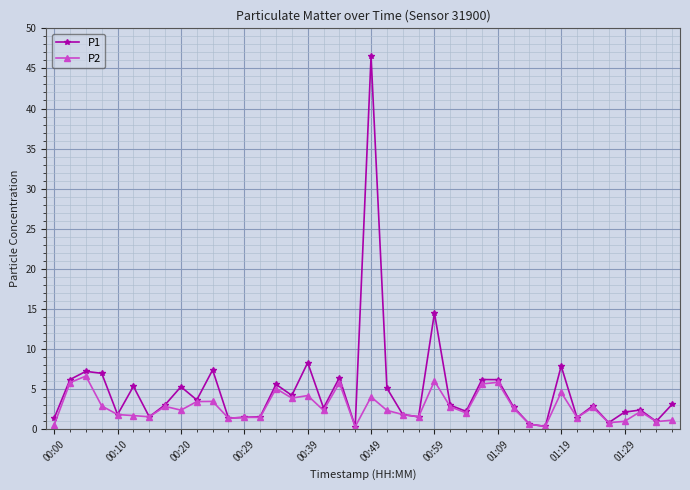

Which series has the largest total across all categories?

P1